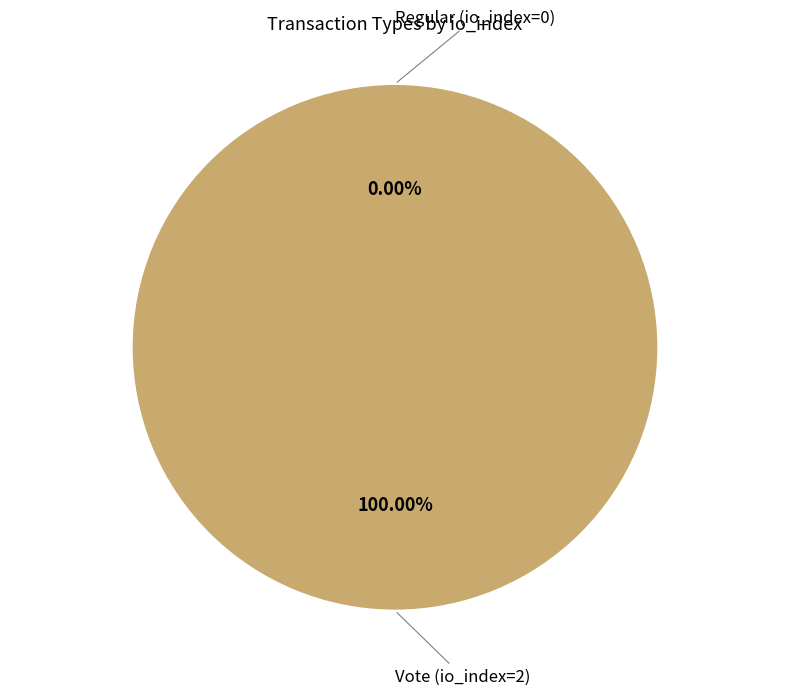

True or false: Vote (io_index=2) accounts for 90% of the total.

False